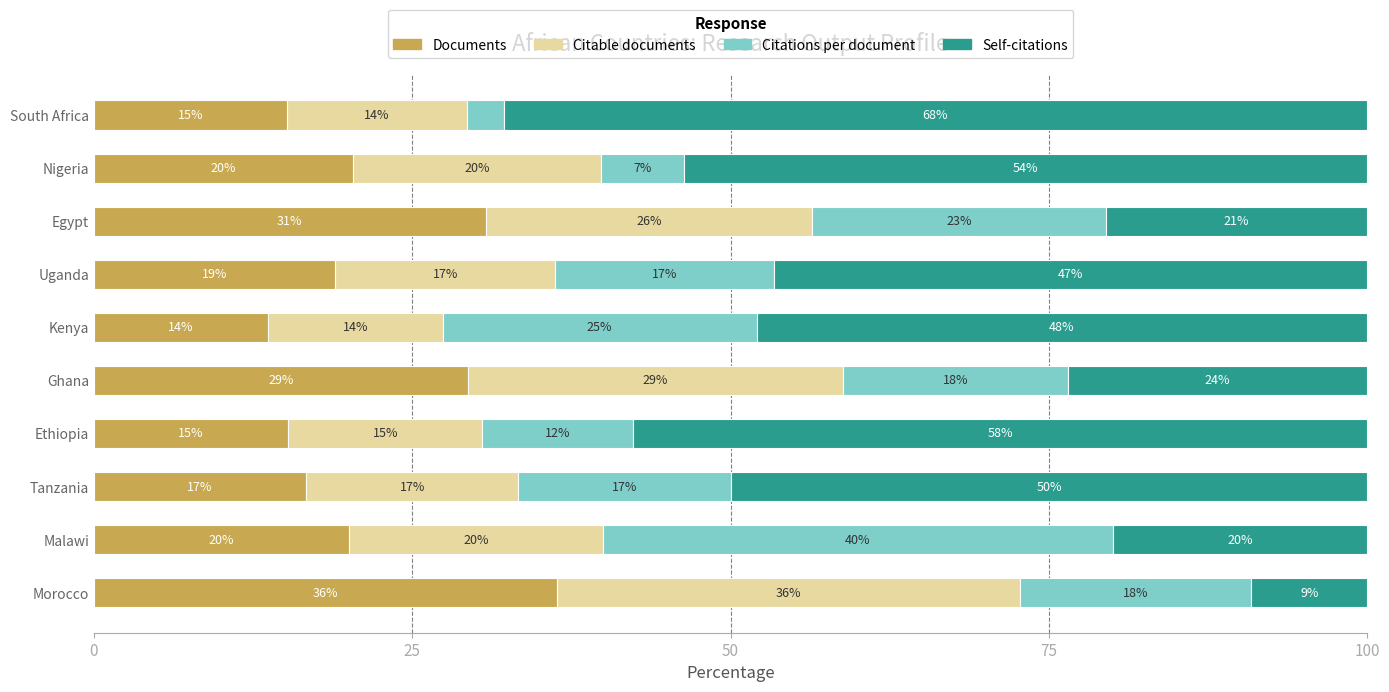

Reading left to right, what are all the values shown in this chart?

Documents: 15.2	20.3	30.8	19.0	13.7	29.4	15.3	16.7	20.0	36.4
Citable documents: 14.1	19.5	25.6	17.2	13.7	29.4	15.3	16.7	20.0	36.4
Citations per document: 2.9	6.5	23.1	17.2	24.7	17.6	11.9	16.7	40.0	18.2
Self-citations: 67.8	53.7	20.5	46.6	47.9	23.5	57.6	50.0	20.0	9.1